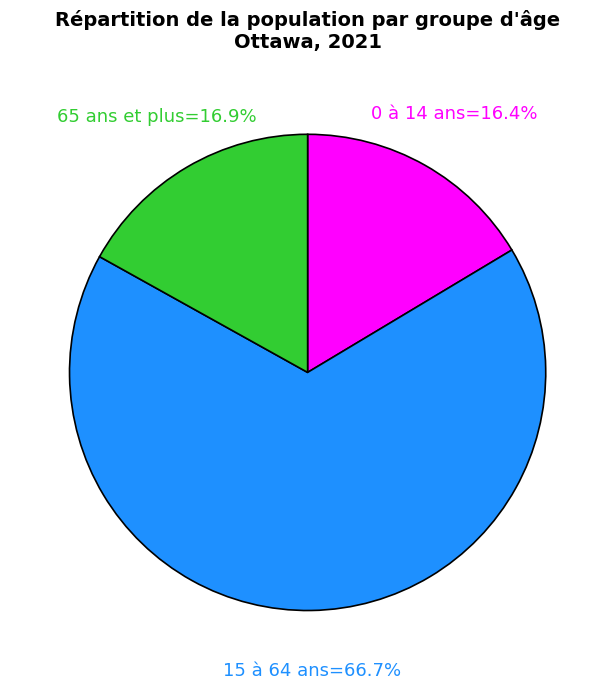

Count the number of slices in the pie.

3